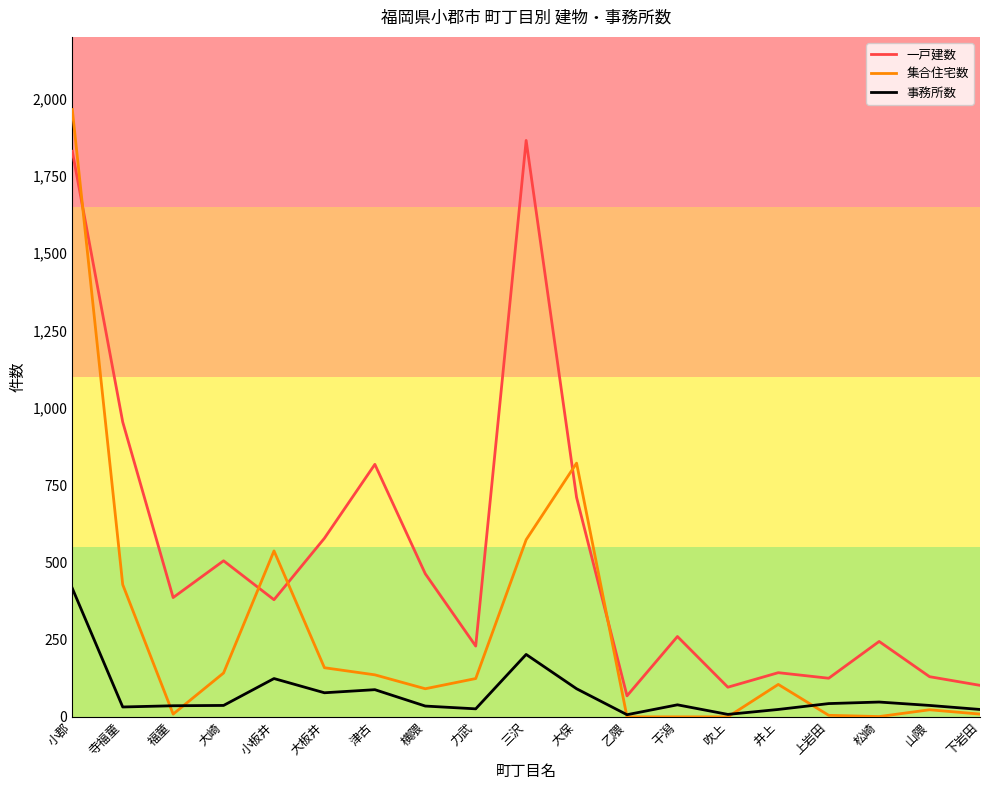

The 集合住宅数 series shows 858 at 小板井. True or false?

False